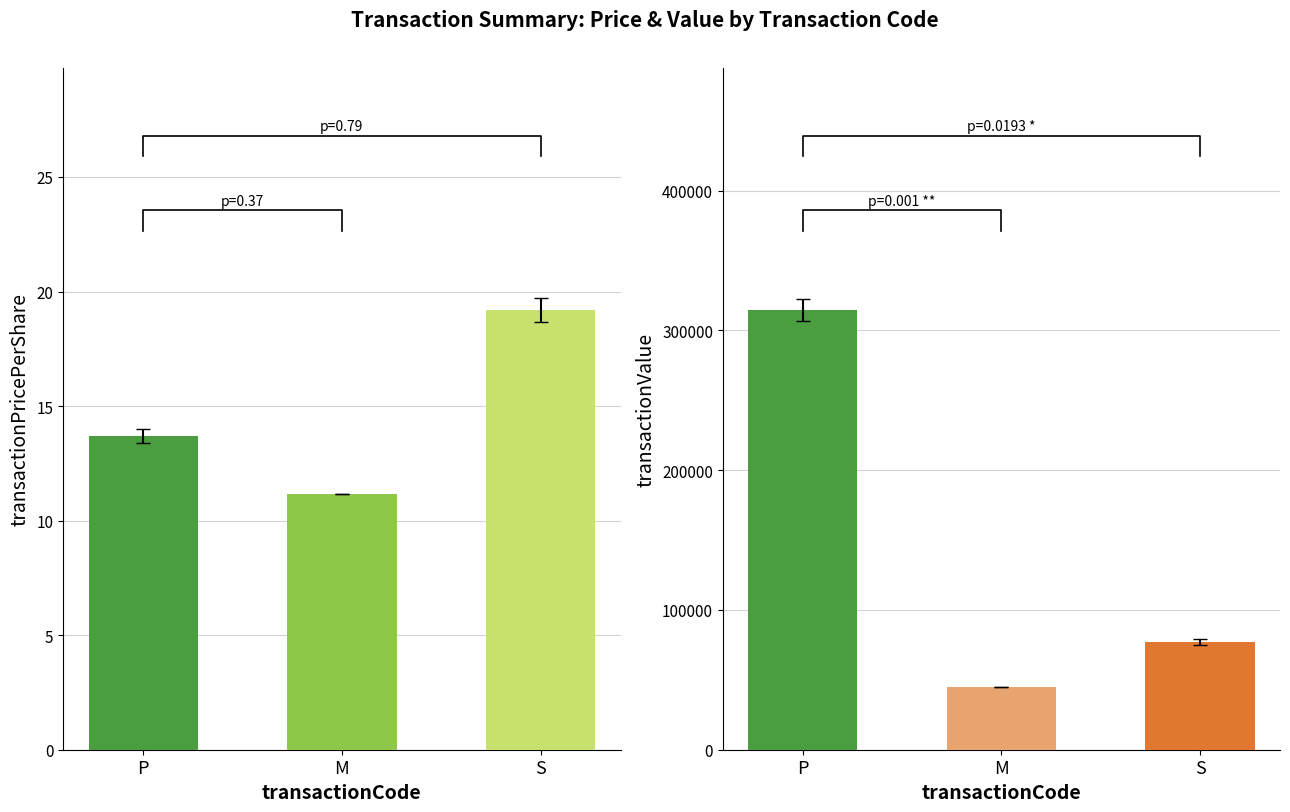

Rank the series by their average value, from highest to lowest.

transactionValue, transactionPricePerShare